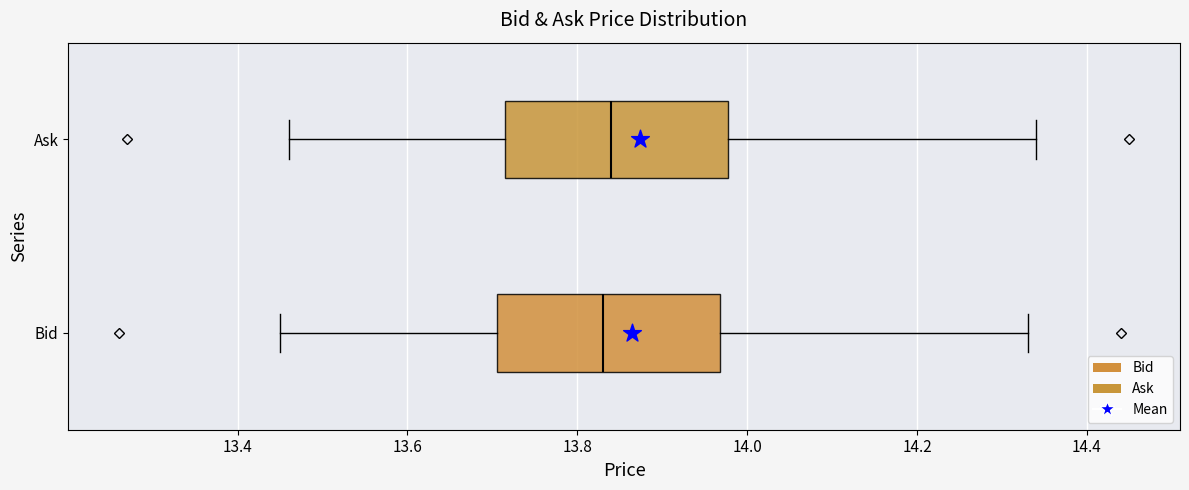

Where is the left edge of the box for Bid on the x-axis? The values are not printed on the chart, so give them approximately, as read against the axis.

13.70